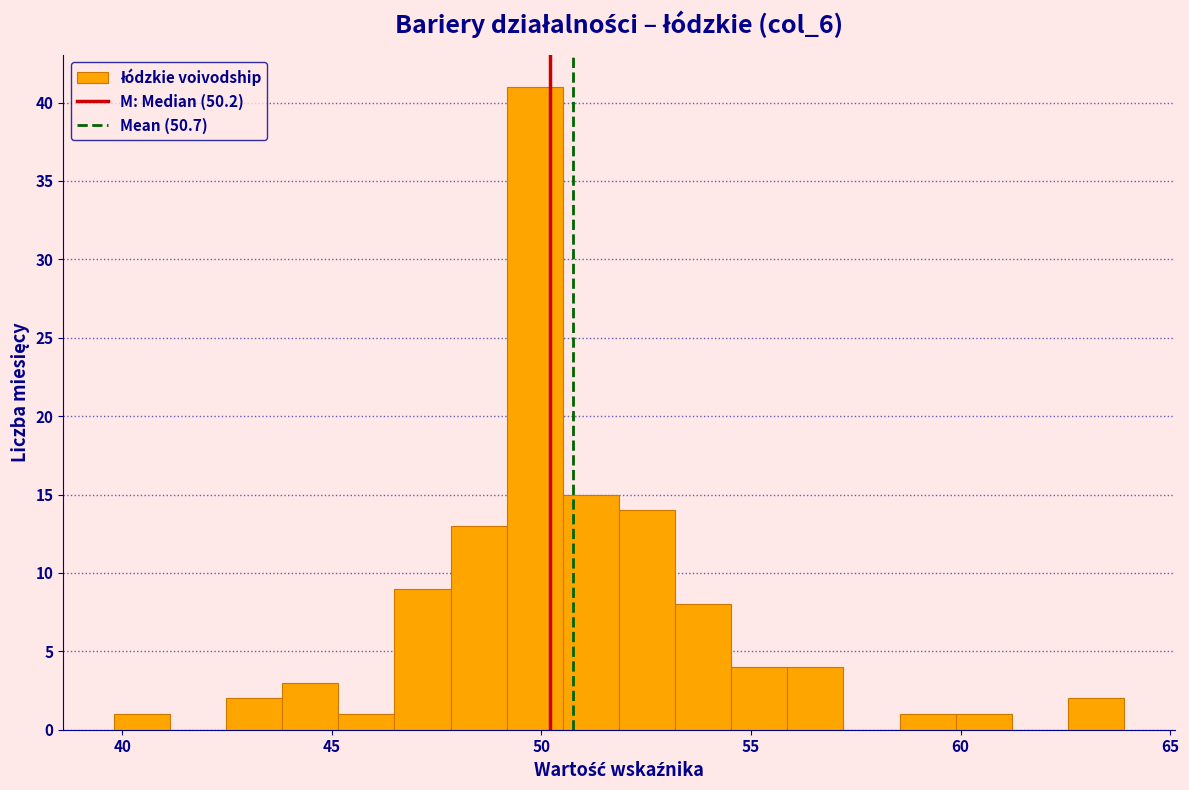

Read against the x-axis, roughly where is the centre of the tallest bar?

50.0